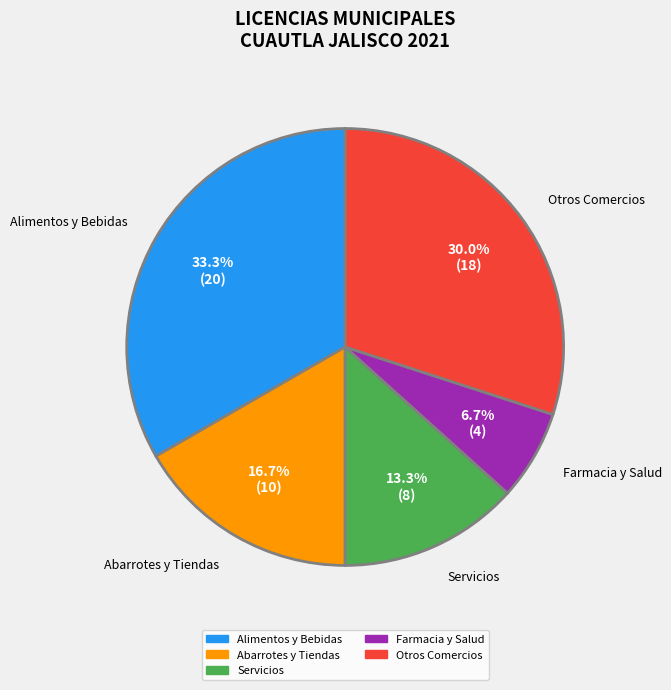

Is there any slice that represents more than half of the pie?

No